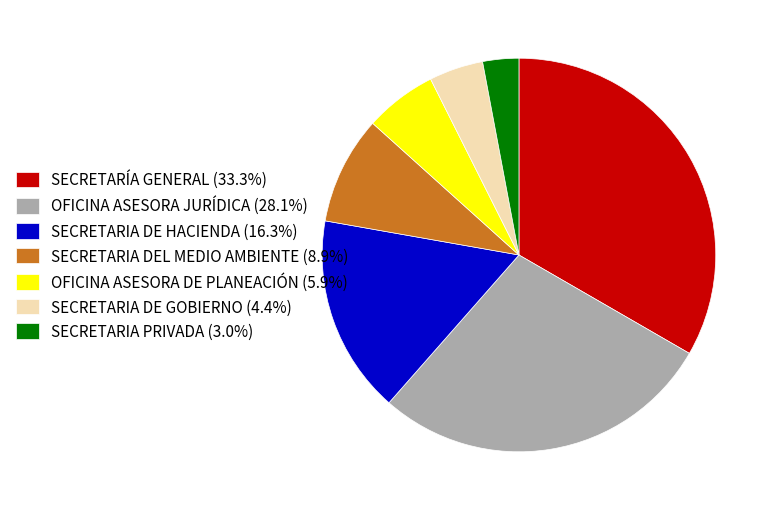

Count the number of slices in the pie.

7